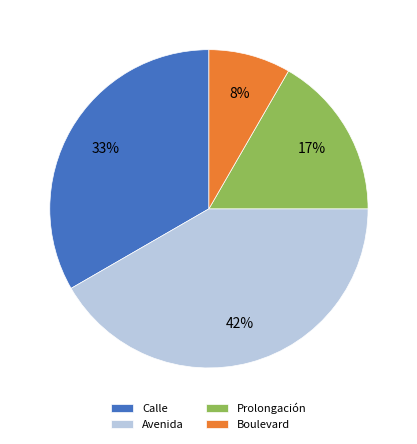

To the nearest percent, what portion does Avenida represent?

42%